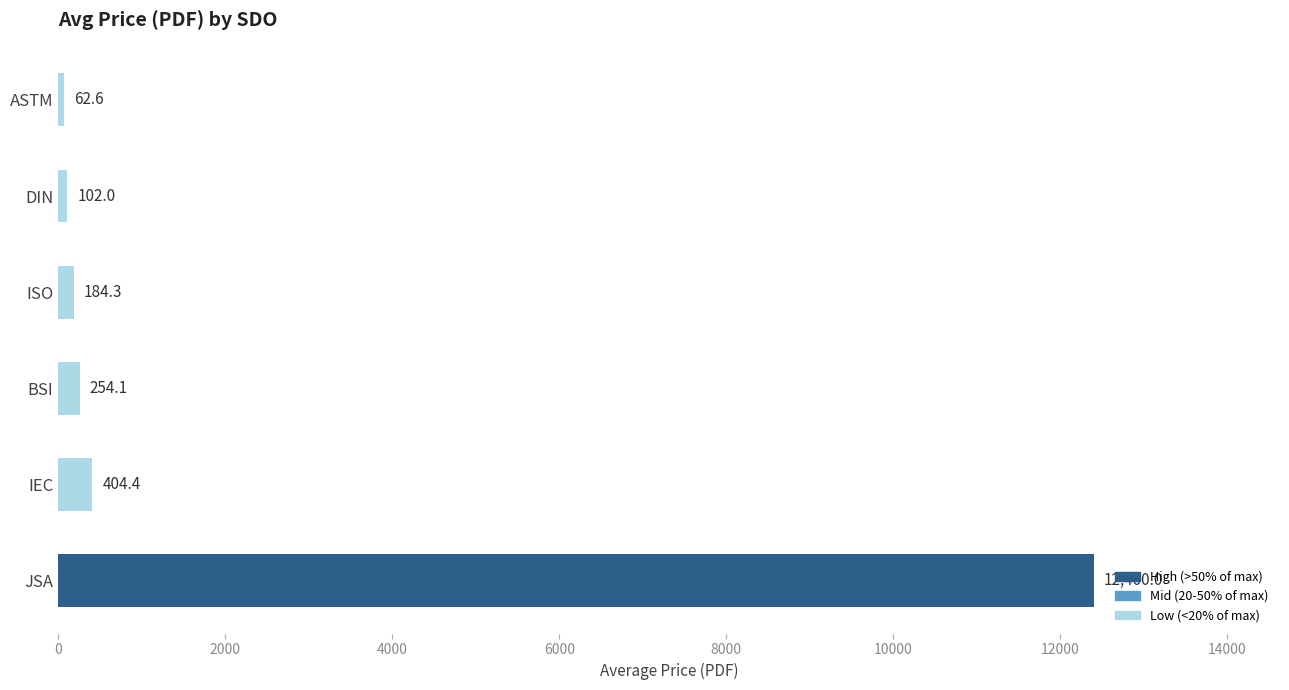

What is the difference between the maximum and minimum values?

12337.4